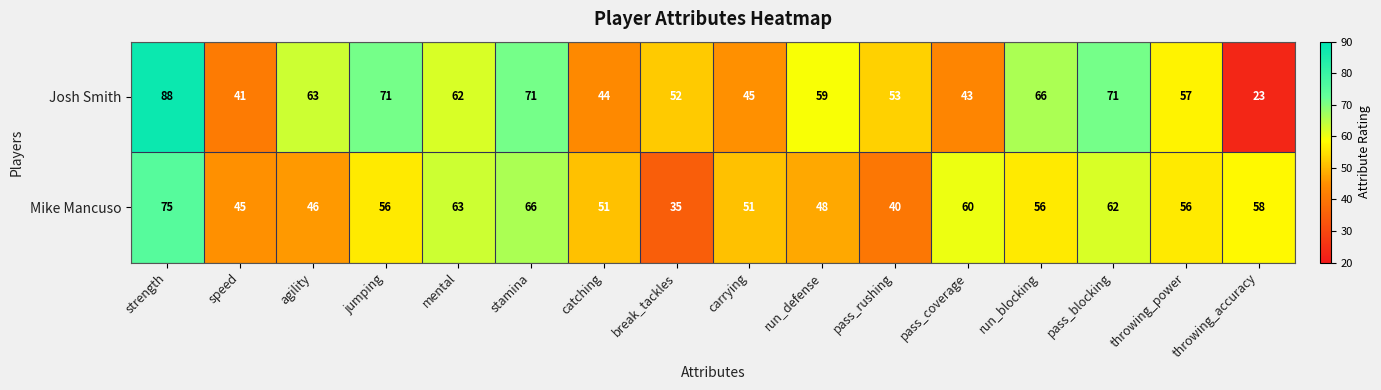

The value of Josh Smith at speed is 41. True or false?

True